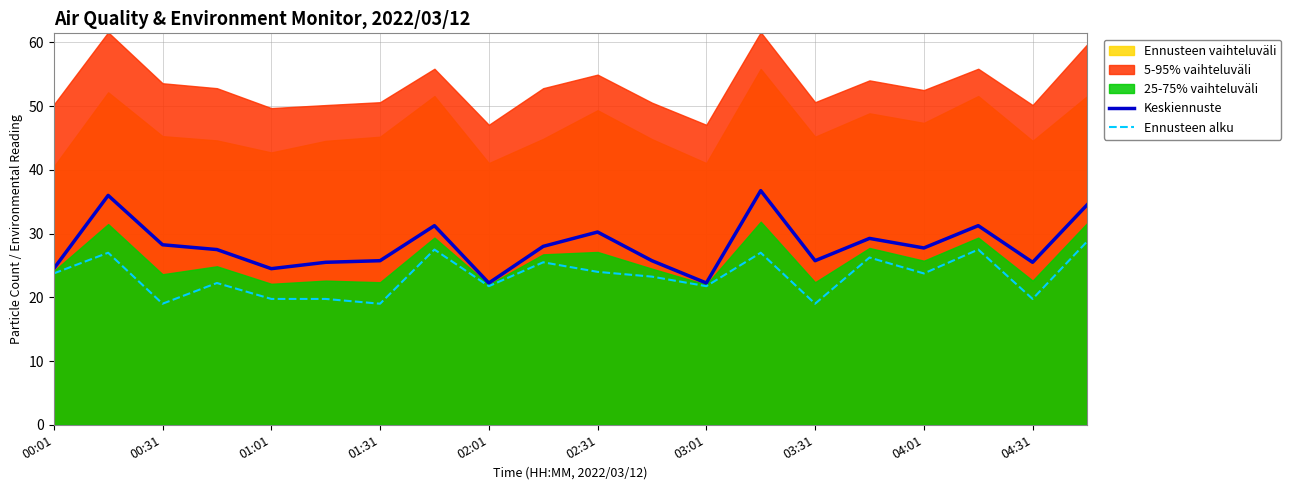

Is it true that Keskiennuste equals 5.7 at 04:31?

False